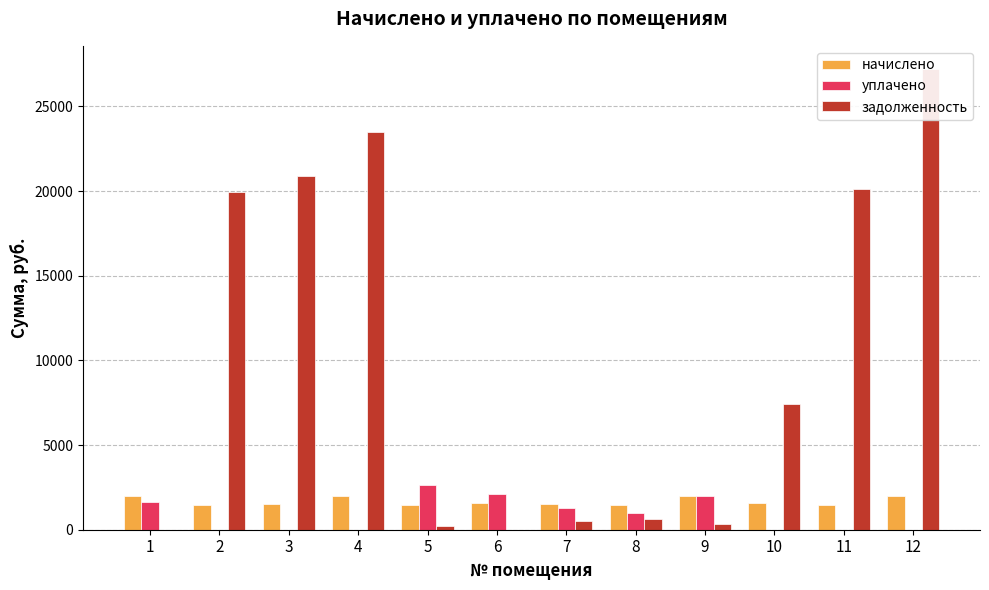

At how many categories does at least one series exceed 15700?

5